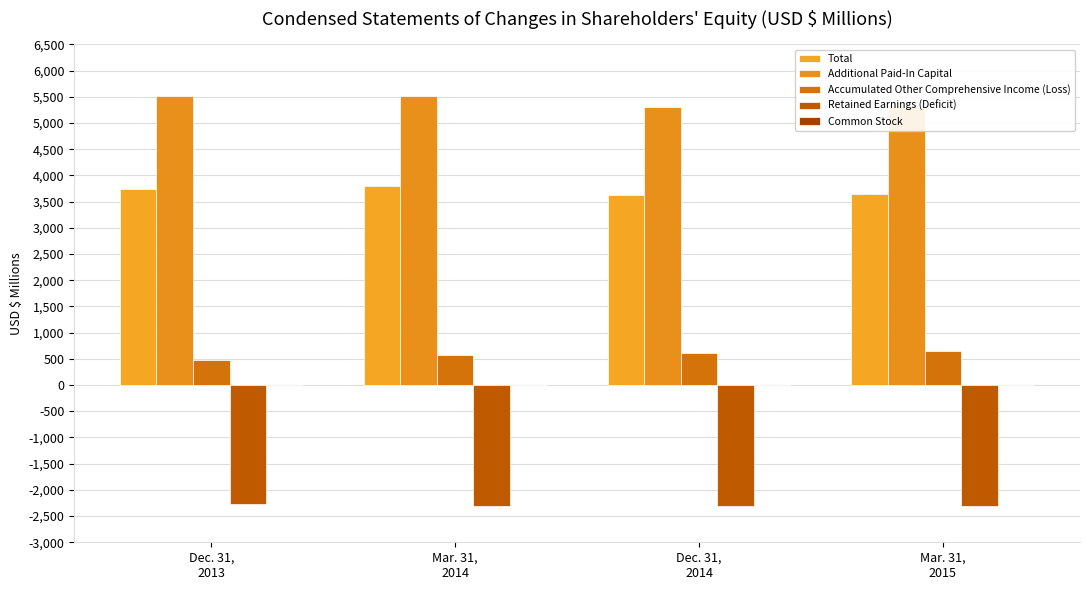

Is it true that Accumulated Other Comprehensive Income (Loss) equals 169.7 at Dec. 31,
2014?

False